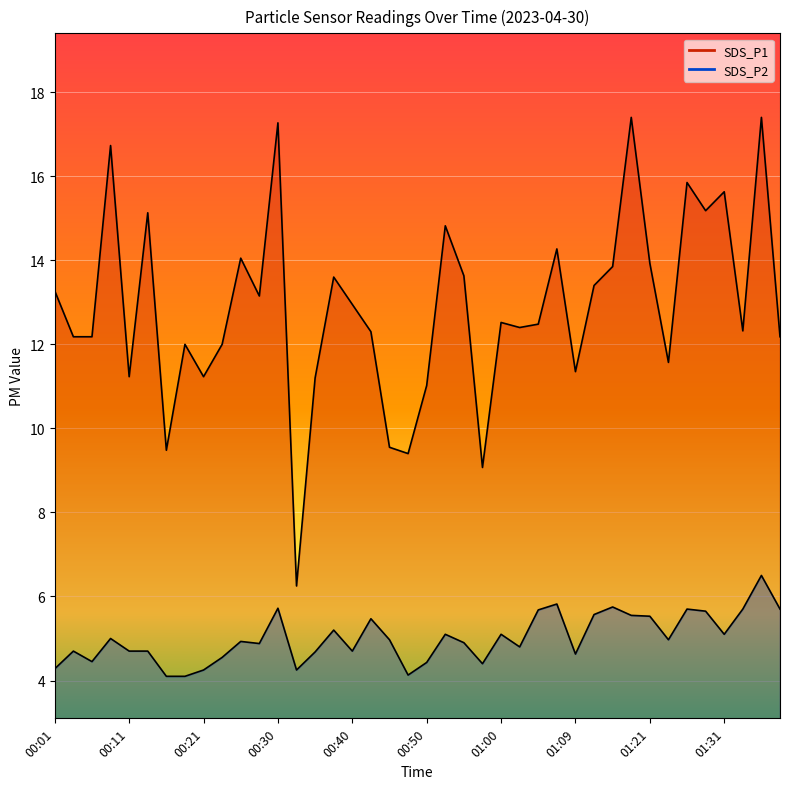

The SDS_P1 series shows 11.2 at 00:21. True or false?

True